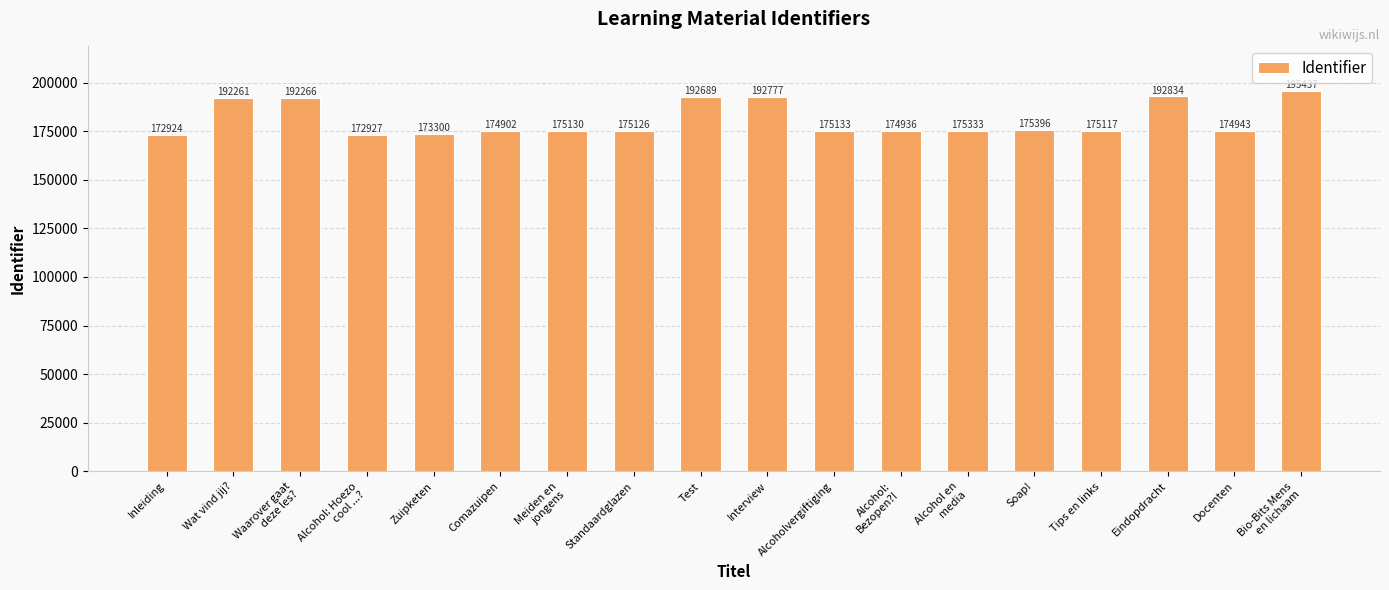

How many bars are there in total?

18